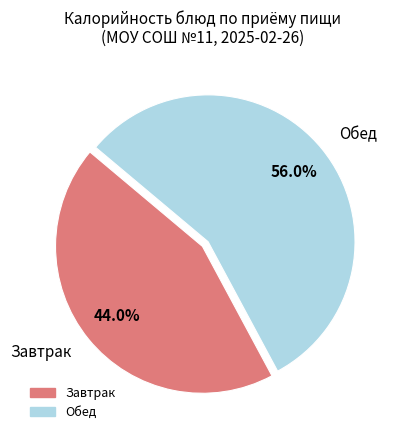

Does any single category account for the majority?

Yes